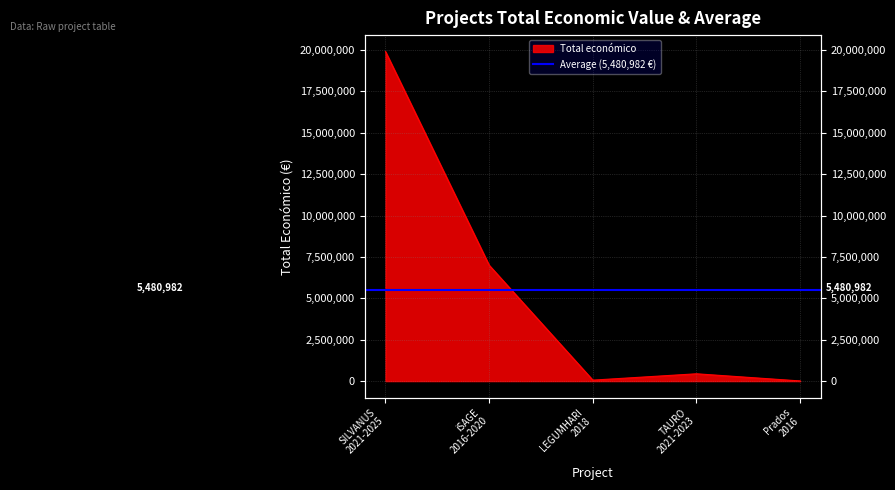

What is the greatest value displayed?

19902190